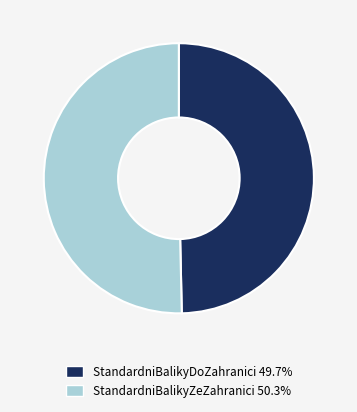

Which slice is the smallest?

StandardniBalikyDoZahranici